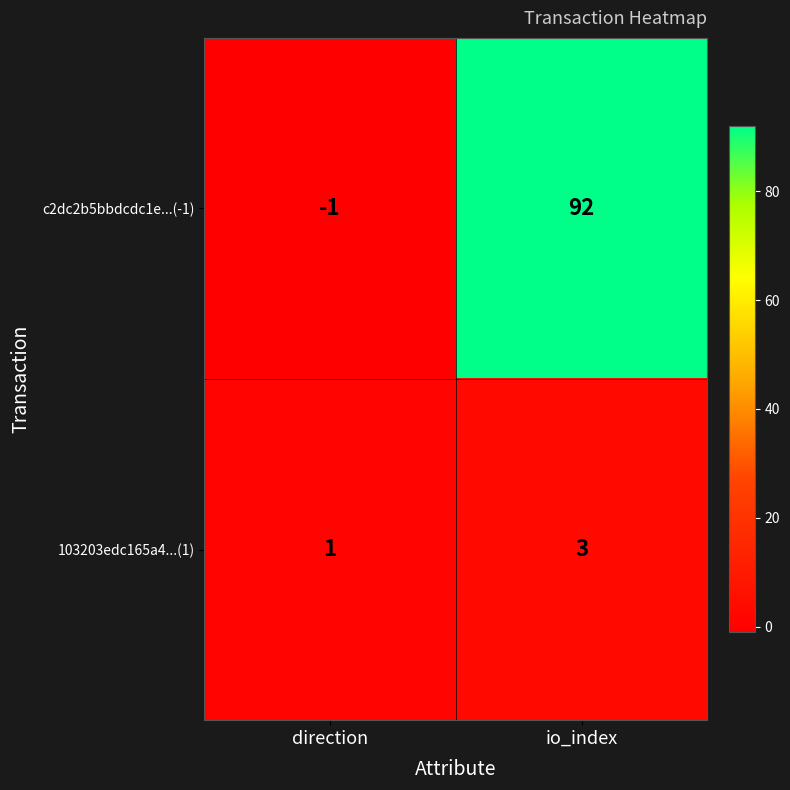

List the series in order of their peak value, lowest first.

103203edc165a4...(1), c2dc2b5bbdcdc1e...(-1)